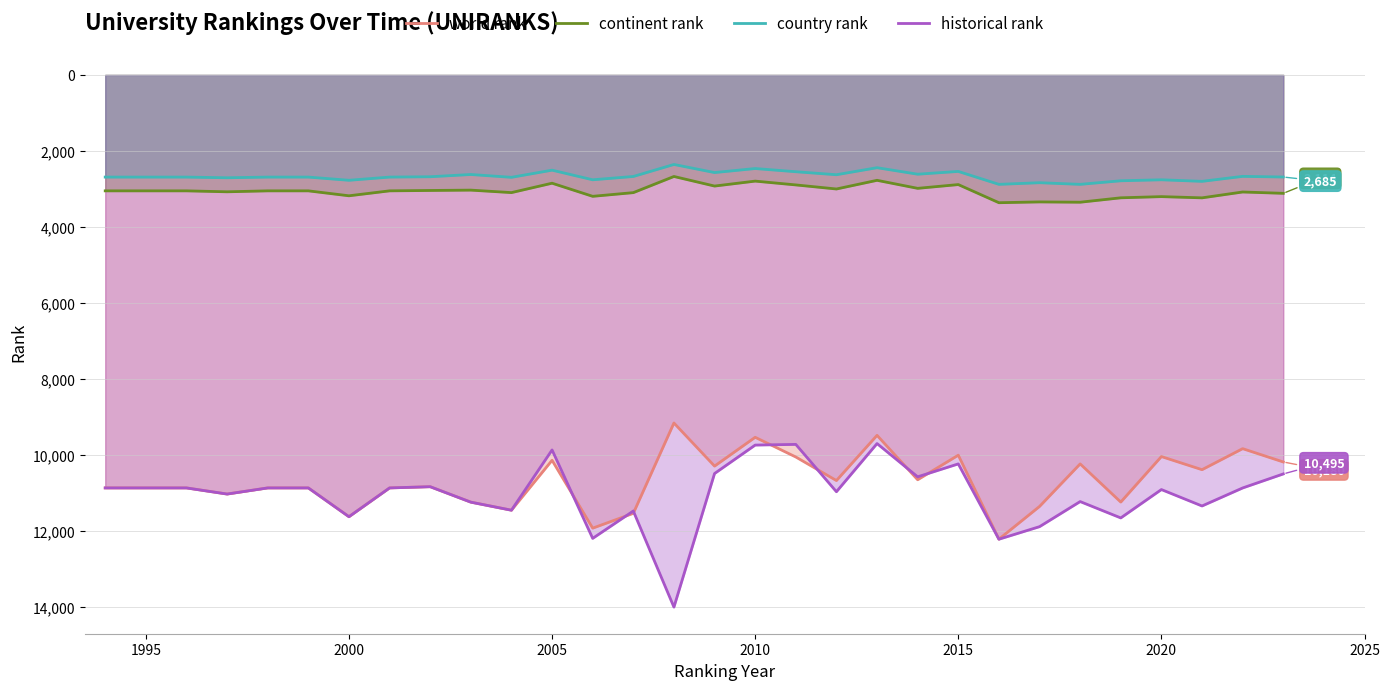

True or false: historical rank has a value of 5120 at 2010.

False